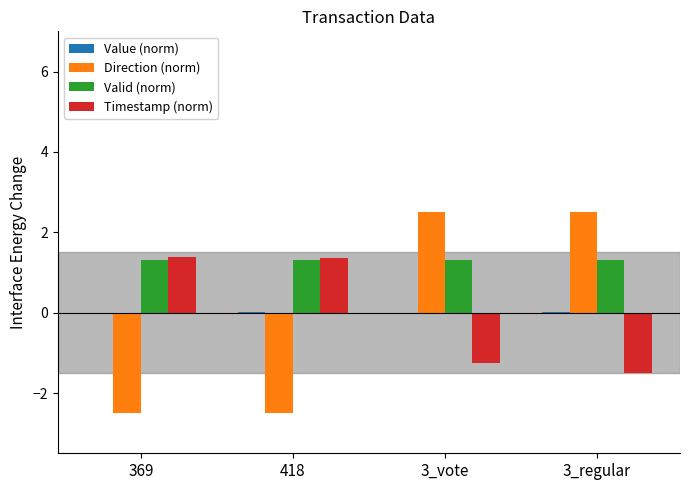

What is the spread (max minus min) of values at 369?

3.9